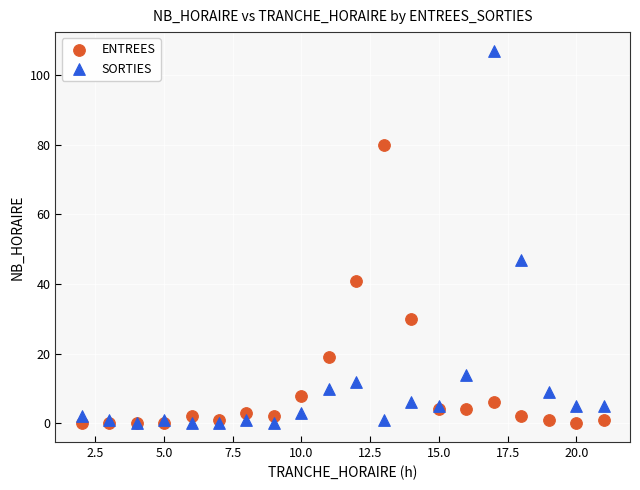

In the SORTIES series, what Y value is closest to 53?

47